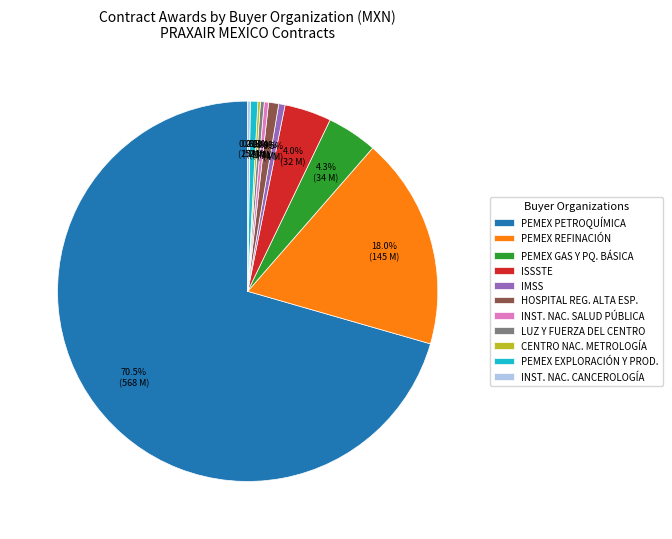

Does PEMEX PETROQUÍMICA account for over 50% of the chart?

Yes